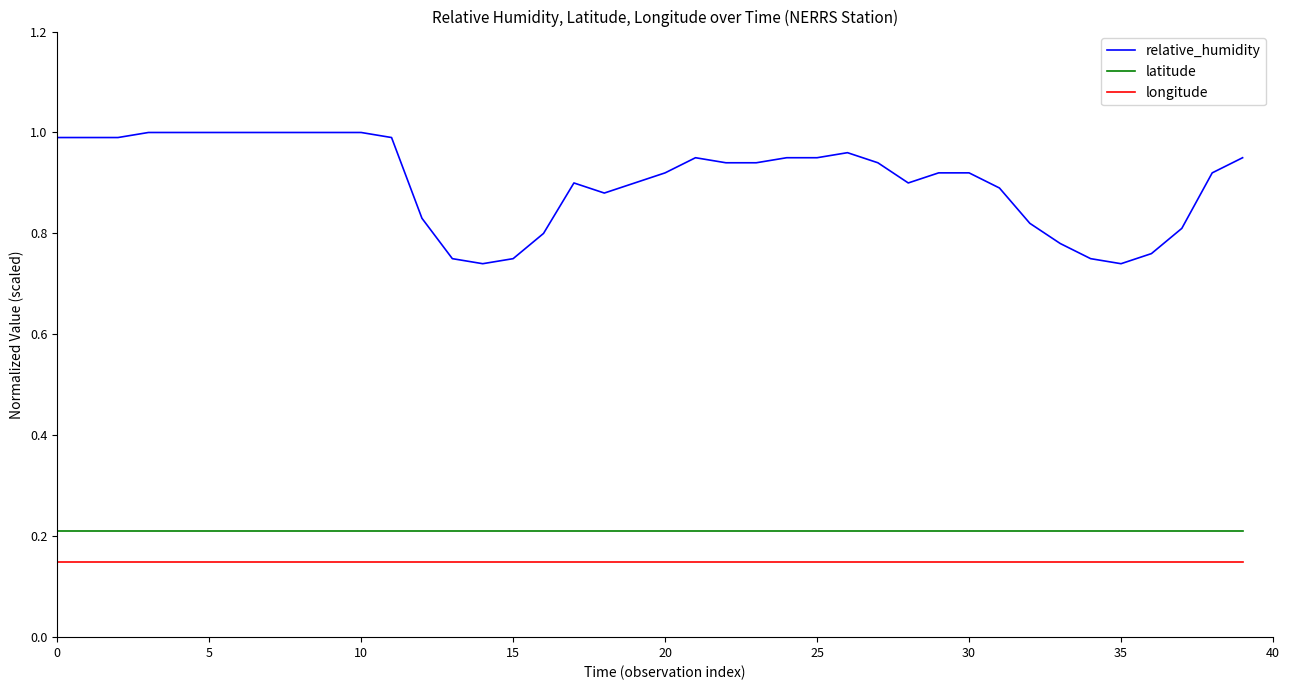

How many categories are shown in the chart?

40